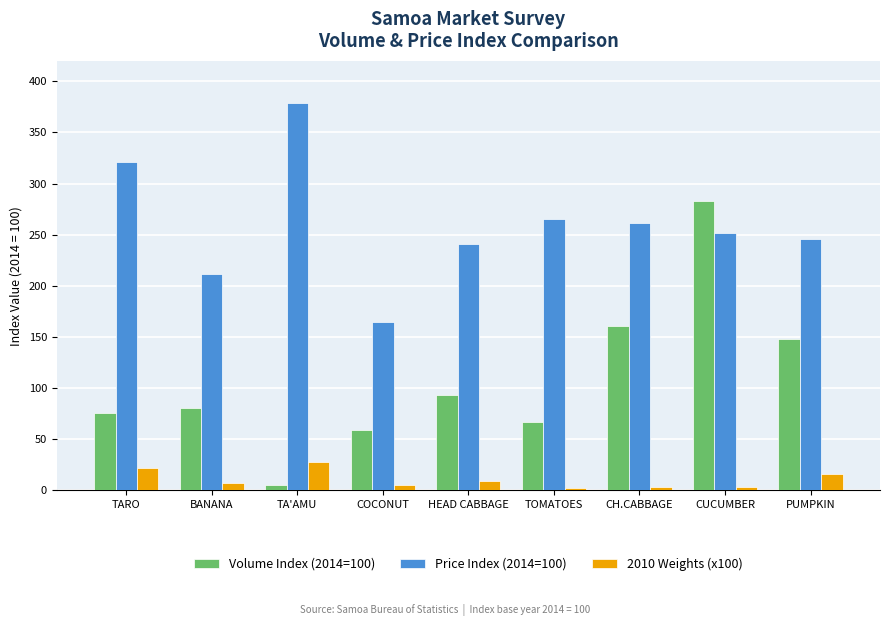

Are the bars grouped side by side (vs. stacked)?

Yes